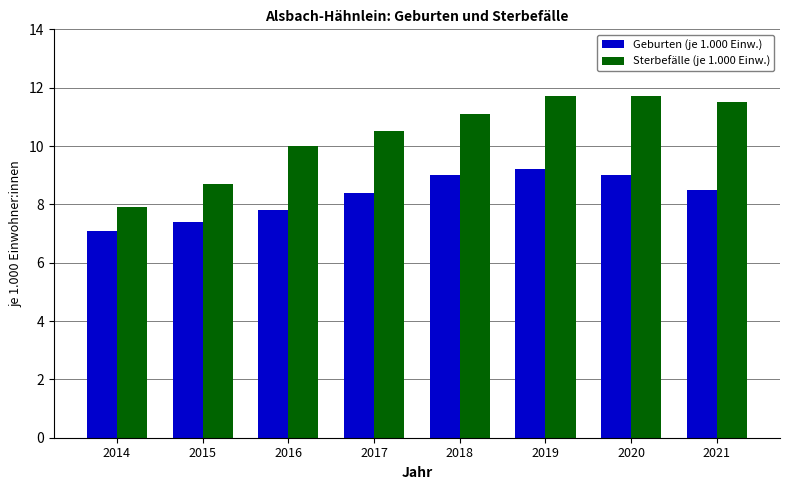

At which label does Geburten (je 1.000 Einw.) first exceed 8?

2017